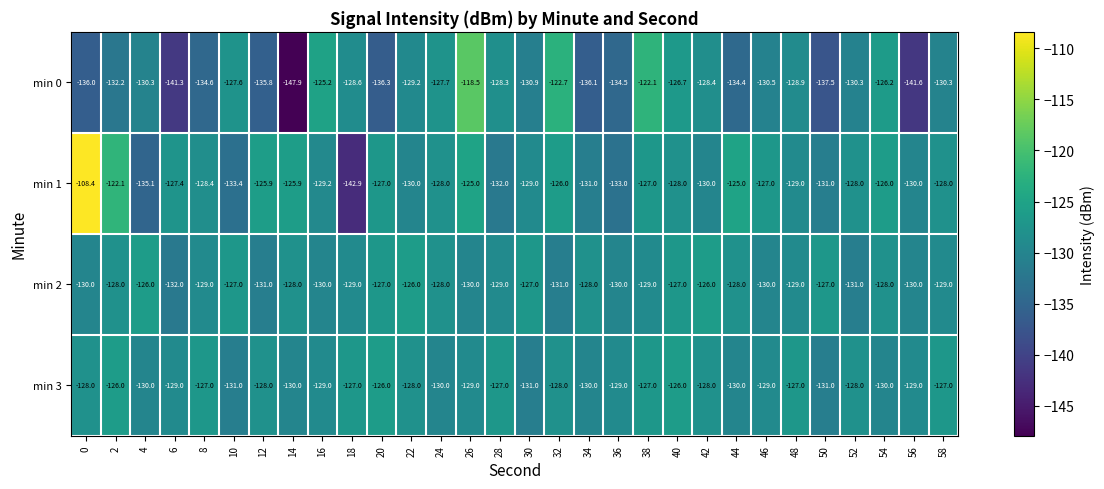

Is it true that min 3 equals -187.7 at 24?

False